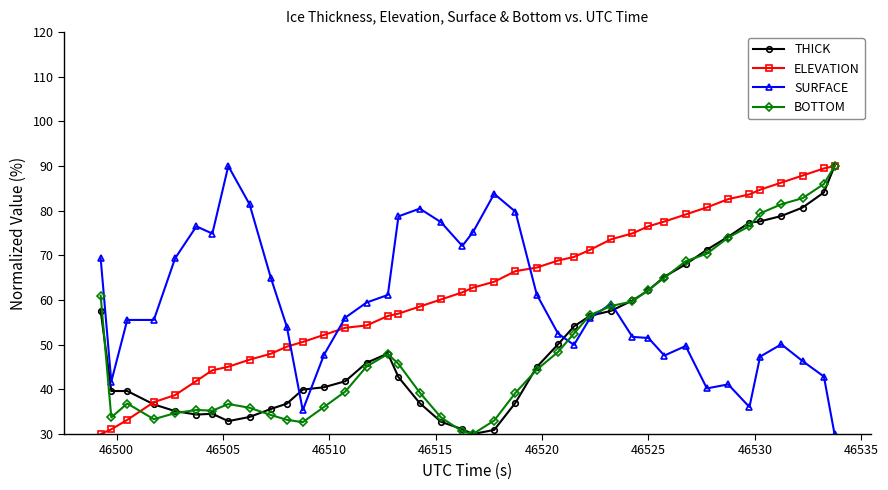

At how many categories does at least one series exceed 48?

39